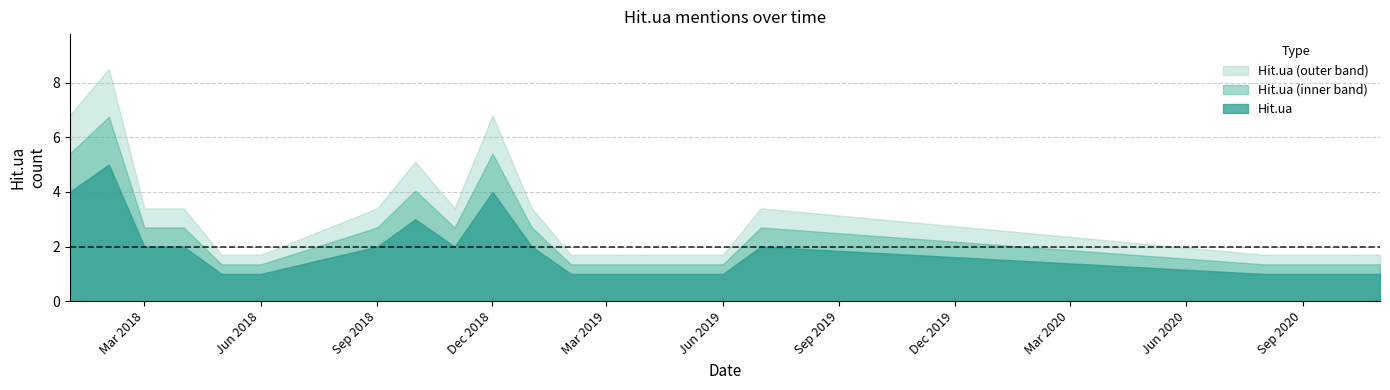

What is the highest value of the Hit.ua (inner band) series?

6.8